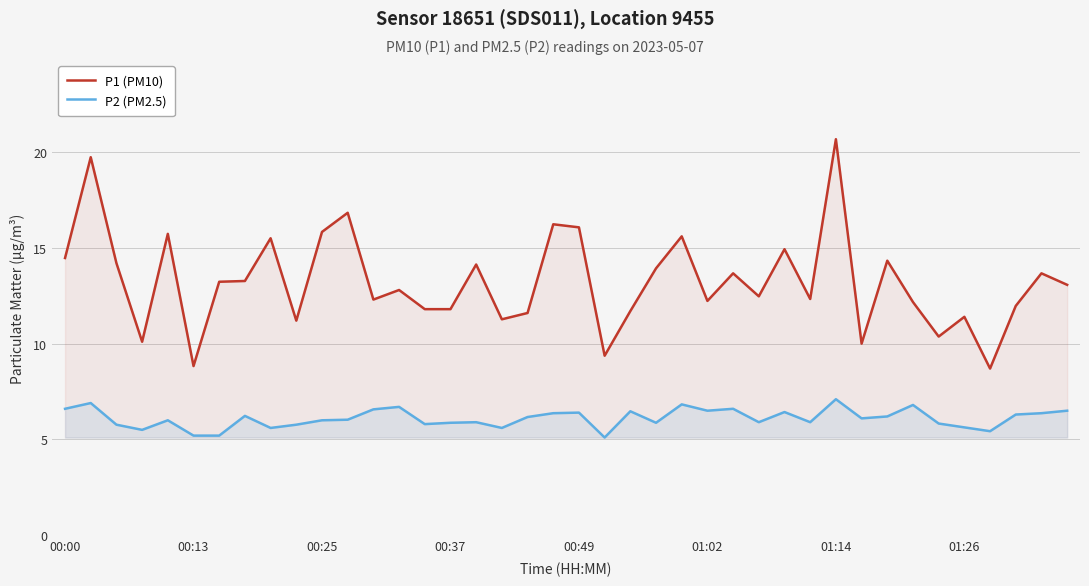

Which label corresponds to the largest value in the chart?

01:14